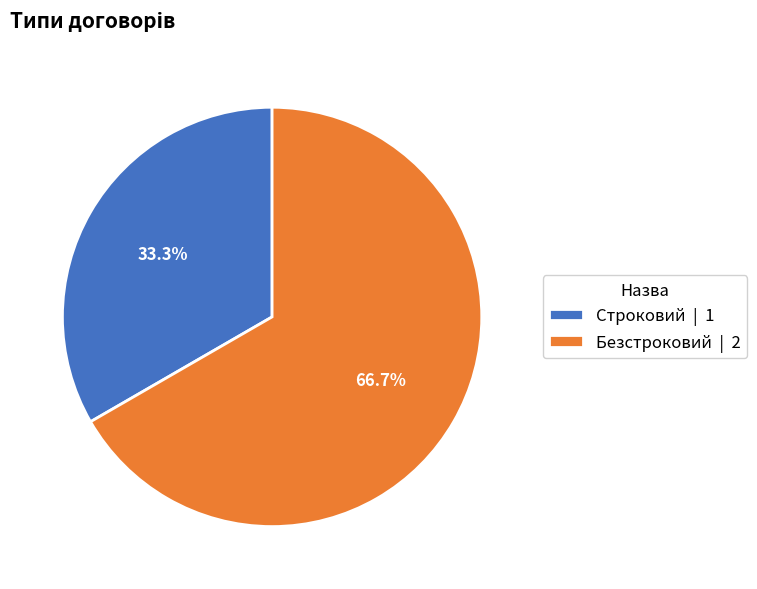

Which has a higher value, Безстроковий or Строковий?

Безстроковий